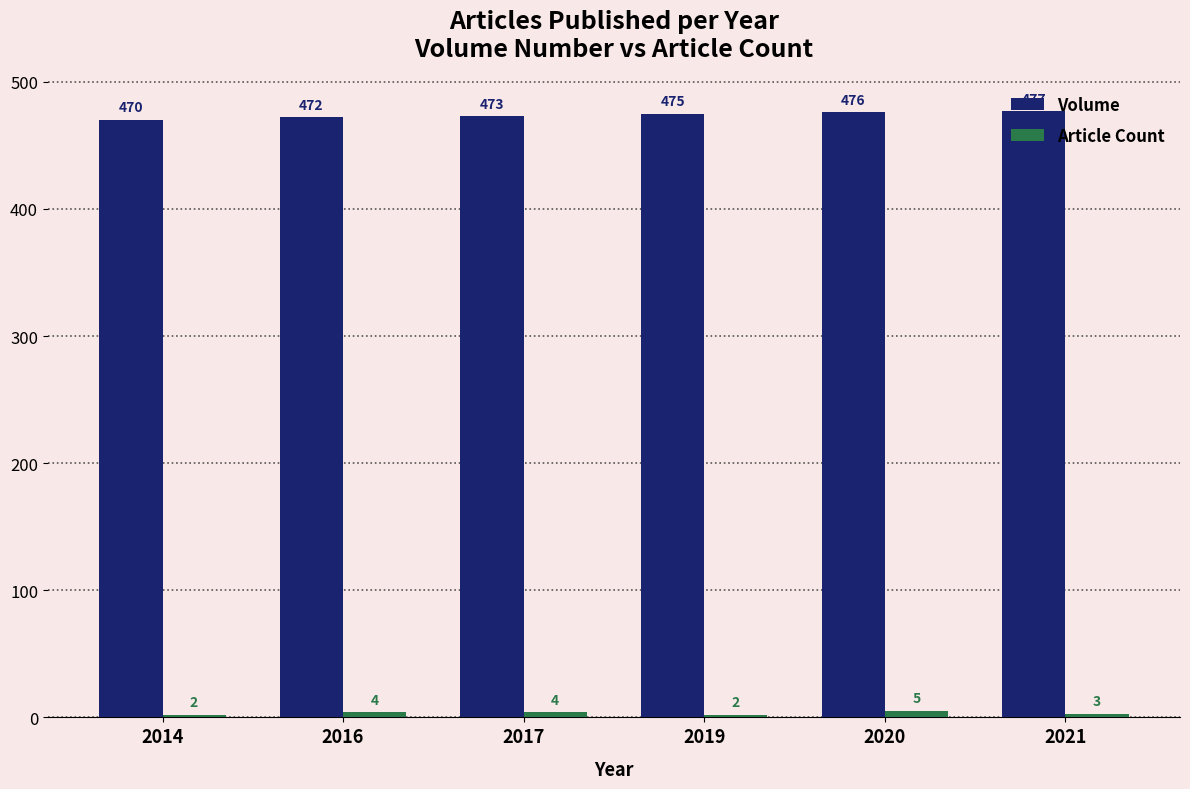

True or false: Volume has a value of 470 at 2014.

True